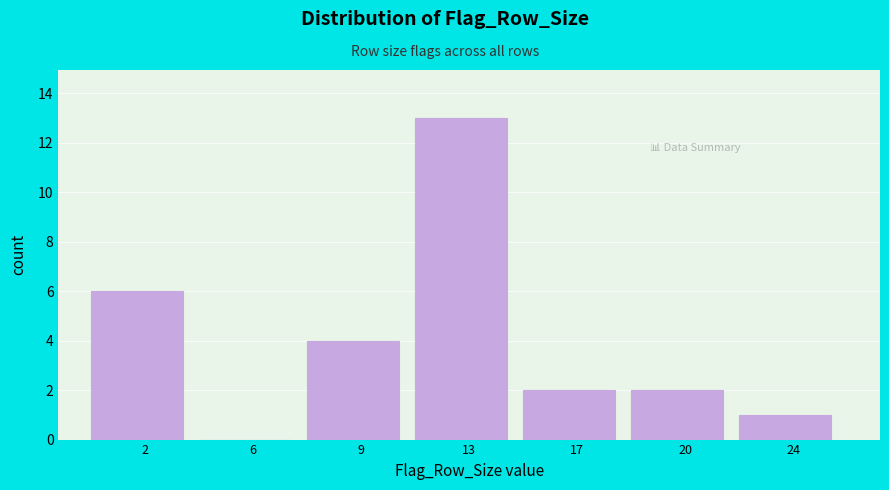

Reading left to right, extract all data points from this chart.

2=6	6=0	9=4	13=13	17=2	20=2	24=1